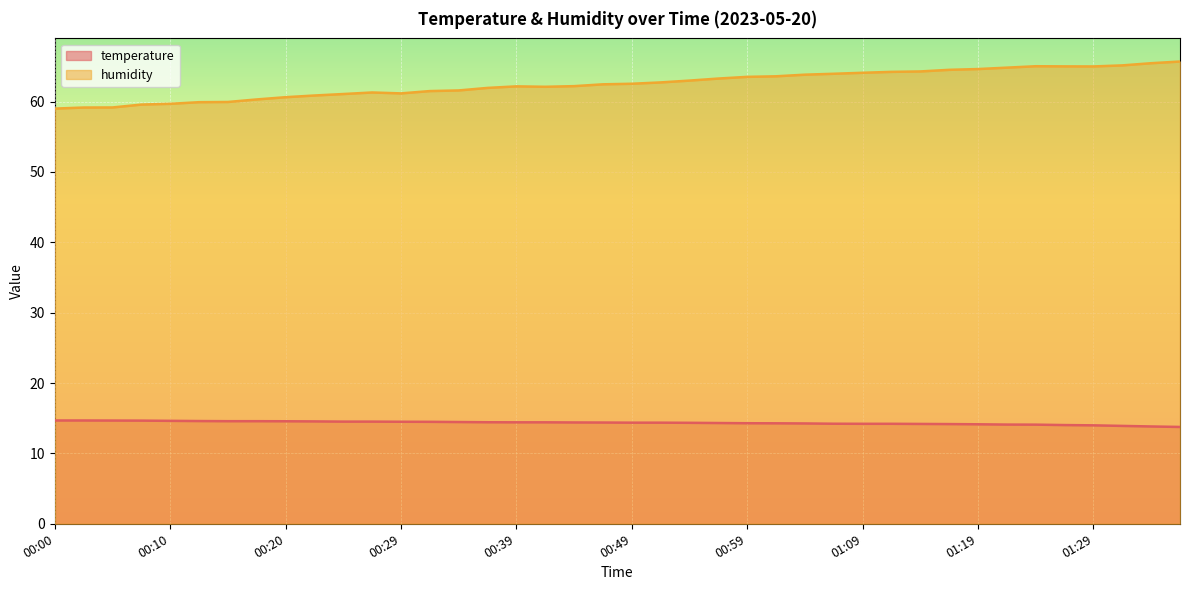

True or false: humidity and temperature cross at least once.

False